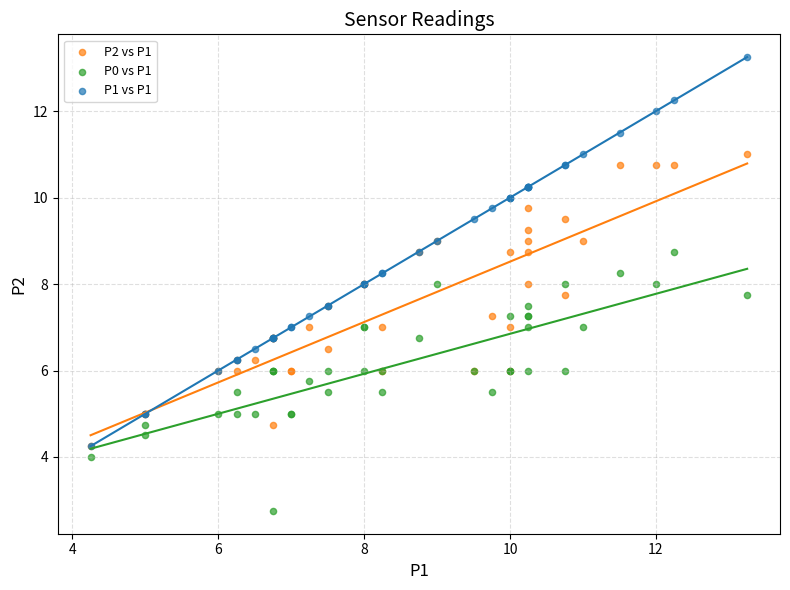

Which series reaches the minimum Y coordinate?

P0 vs P1